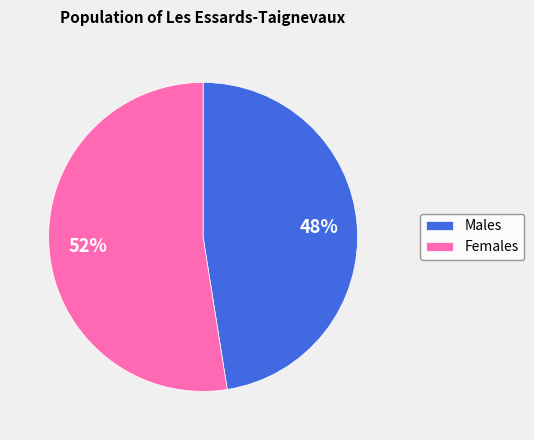

Does any single category account for the majority?

Yes